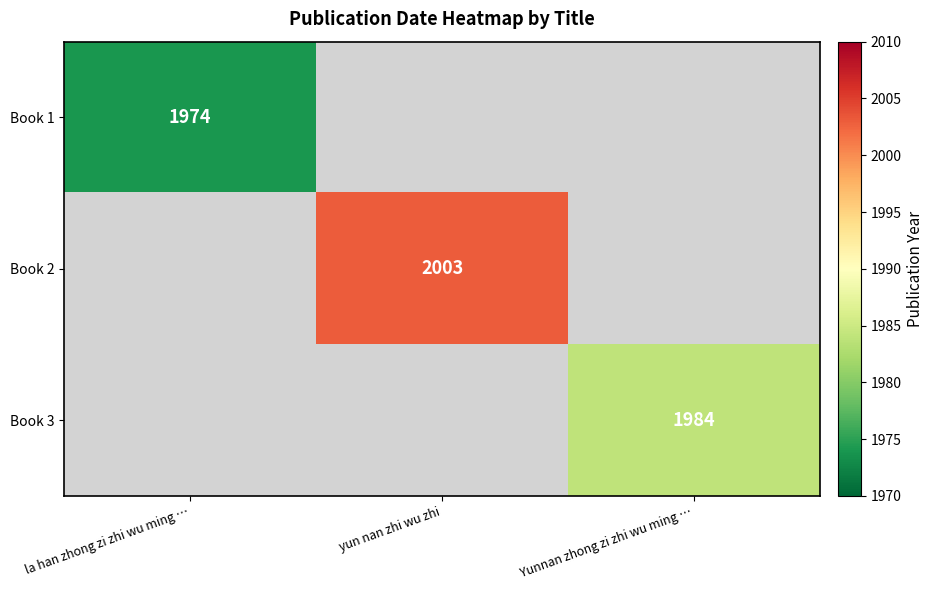

True or false: Book 2 has a value of 2003 at yun nan zhi wu zhi.

True